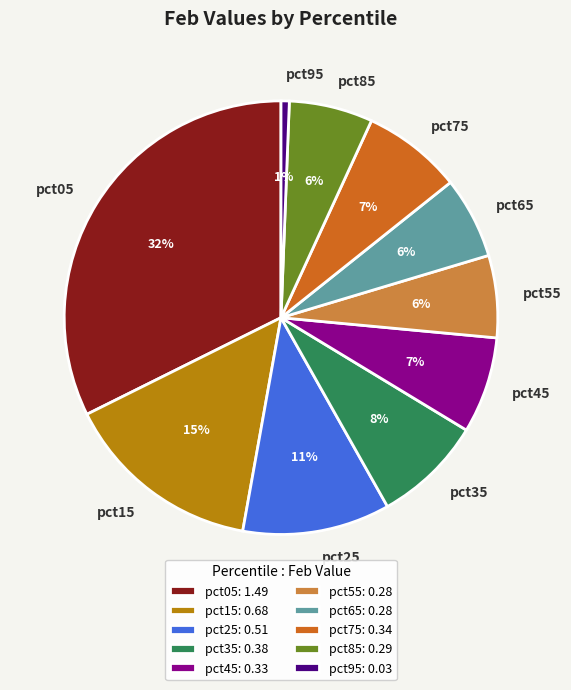

To the nearest percent, what is the average slice percentage?

10%